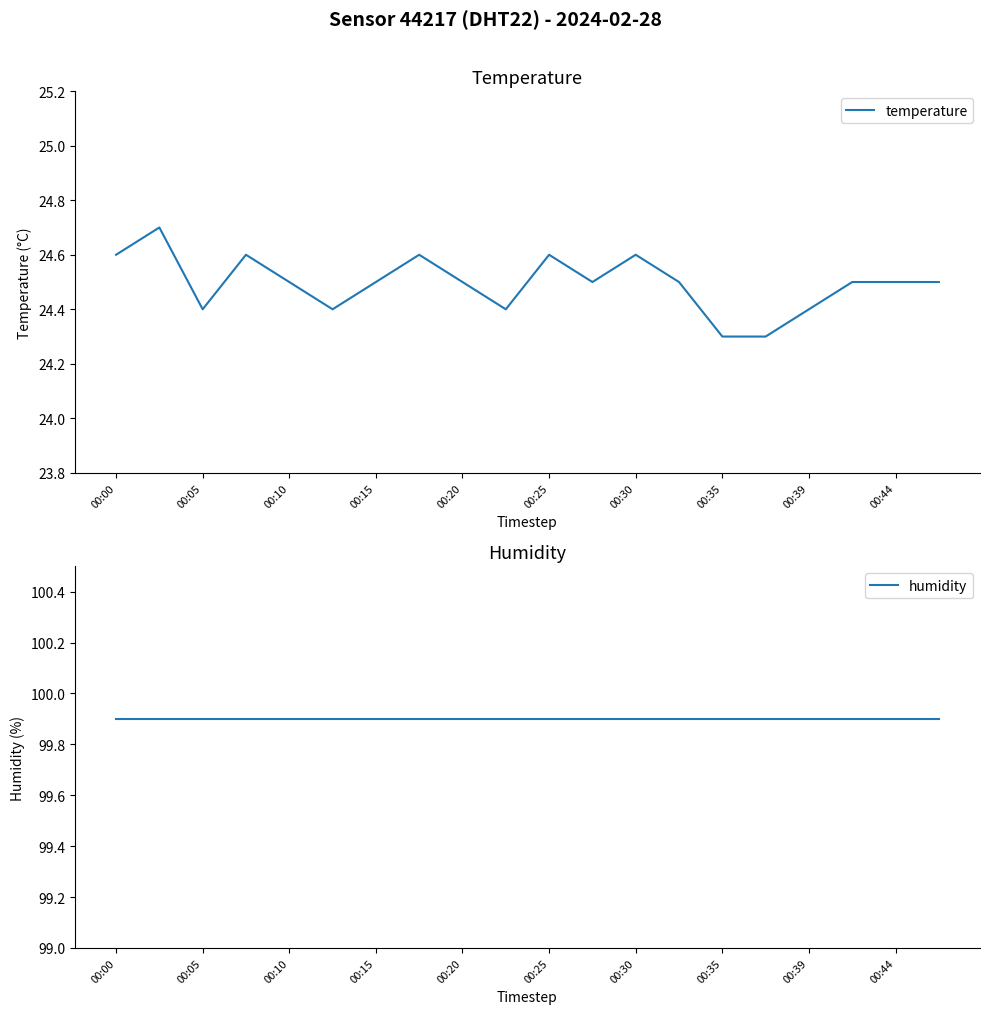

Which series has the largest total across all categories?

humidity